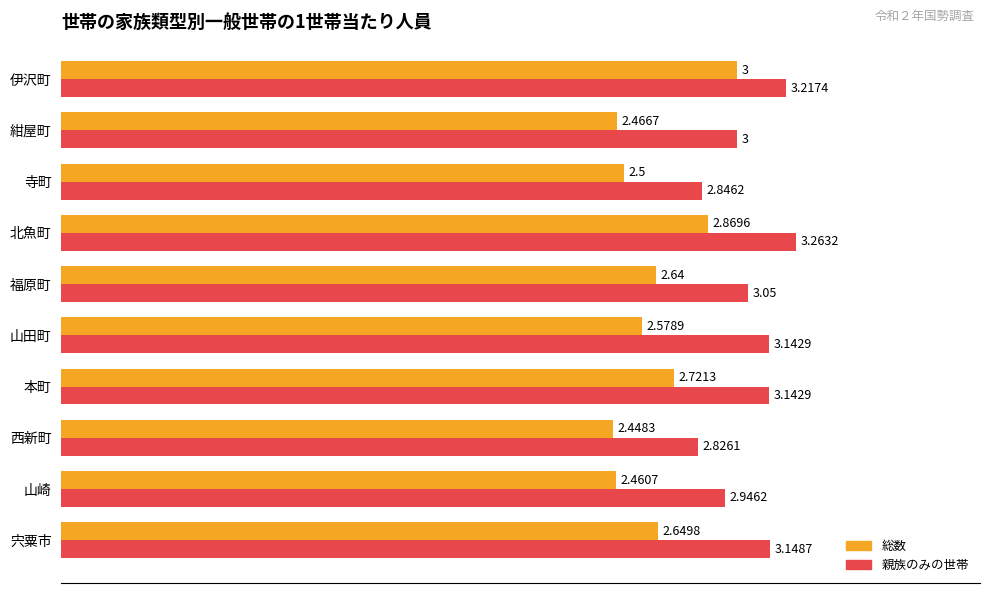

Which category has the highest value in the 総数 series?

伊沢町